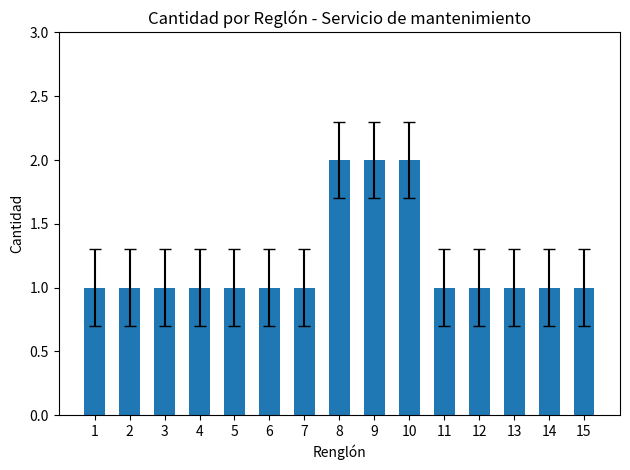

What is the sum of the values at 2 and 1?

2